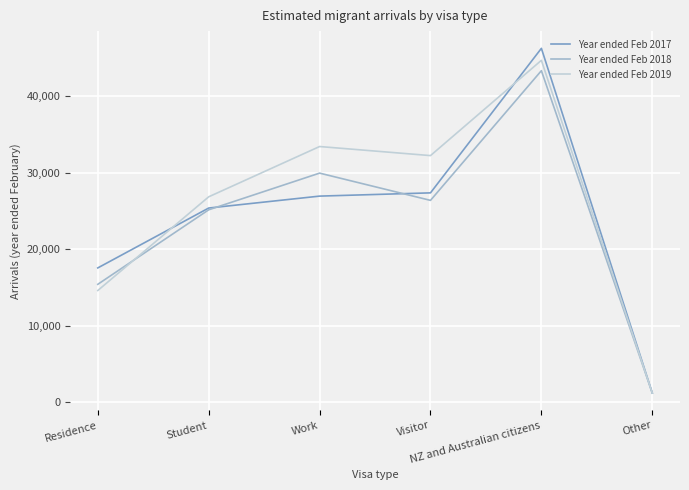

Which series has the largest range (max minus min)?

Year ended Feb 2017